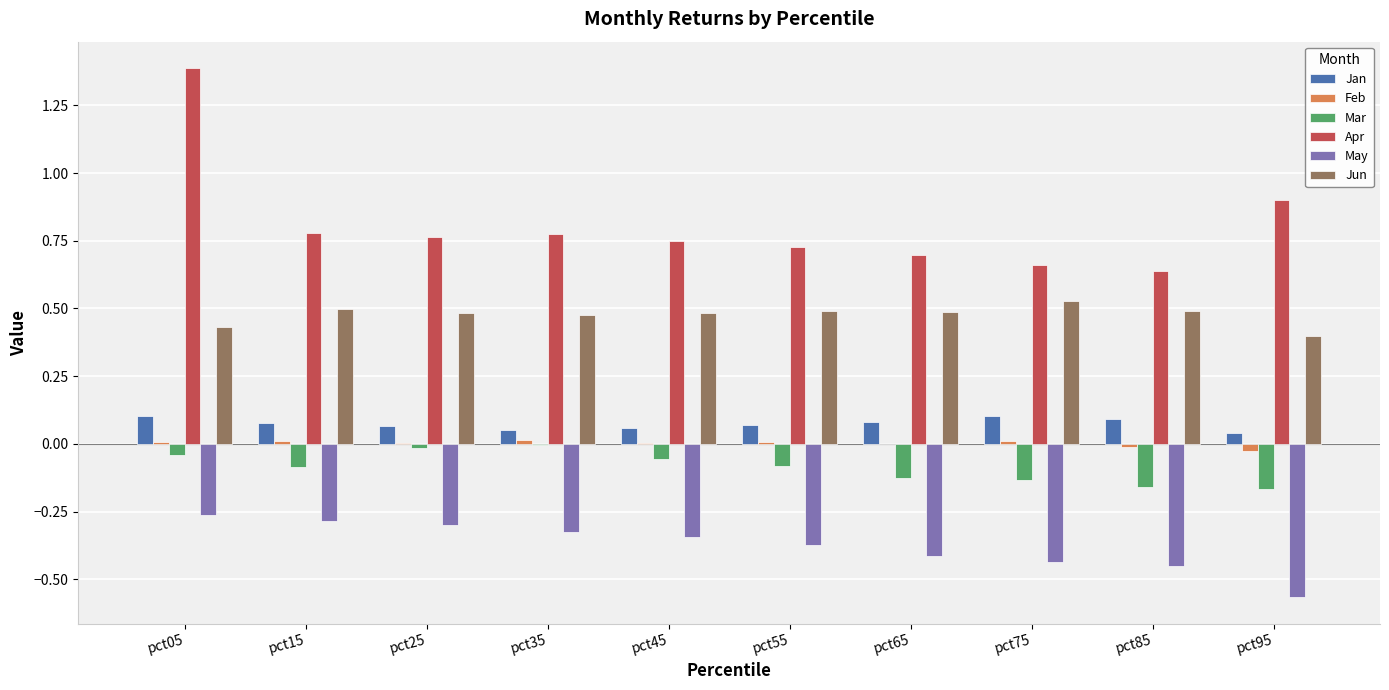

Where is Apr nearest to the value 1?

pct95